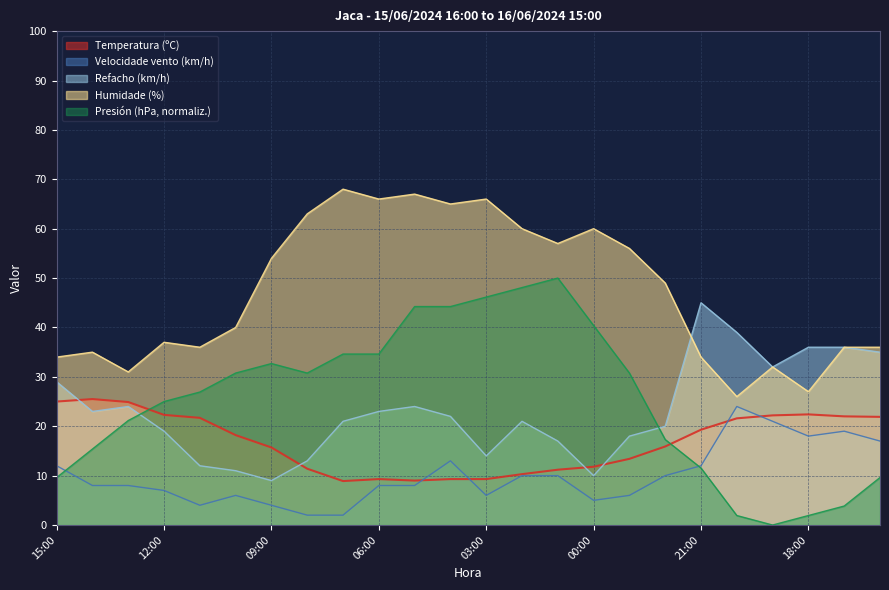

What is the maximum value for Velocidade vento (km/h)?

24.0